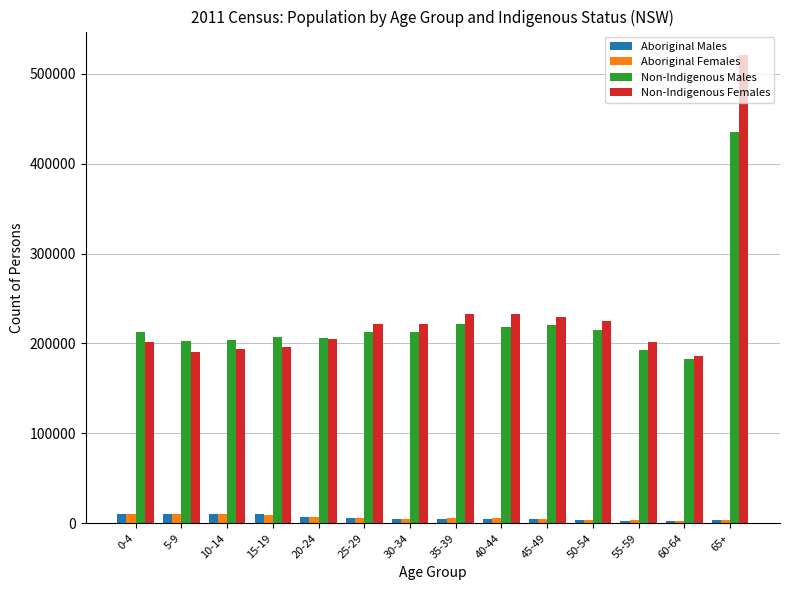

What is the average value of the Non-Indigenous Males series?

224560